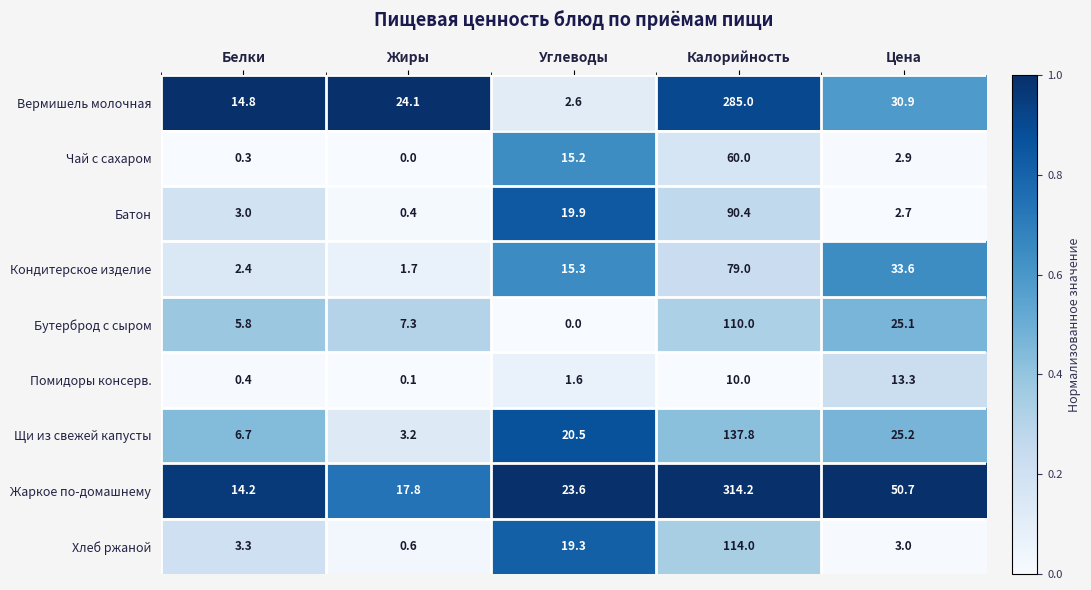

The value of Чай с сахаром at Цена is 2.9. True or false?

True